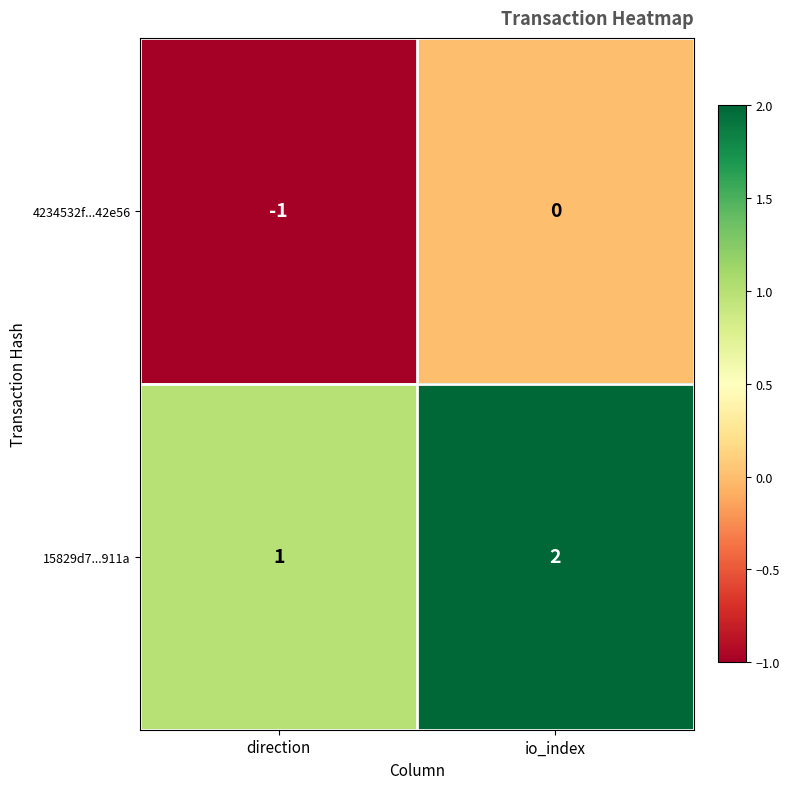

What is the difference between the highest and lowest values at direction?

2